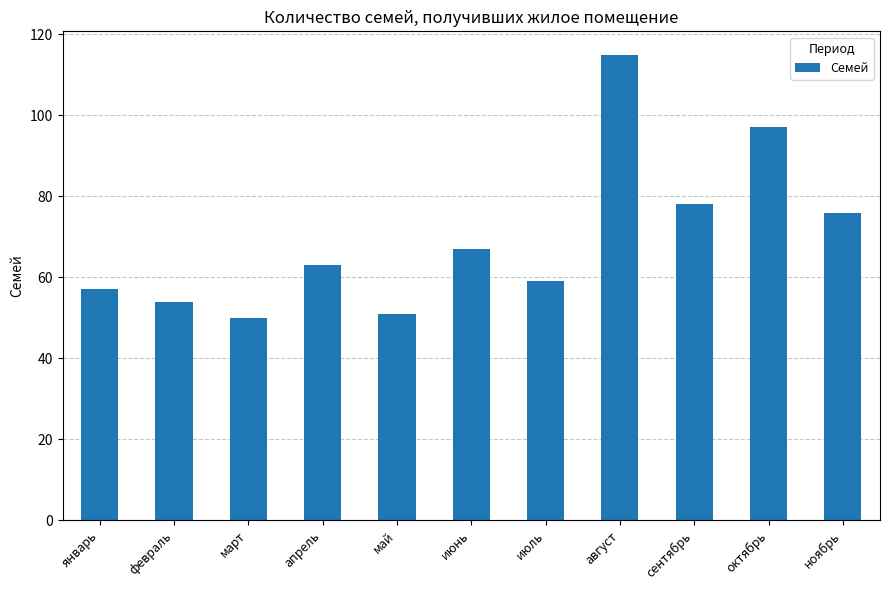

List the labels in order of value, smallest first.

март, май, февраль, январь, июль, апрель, июнь, ноябрь, сентябрь, октябрь, август